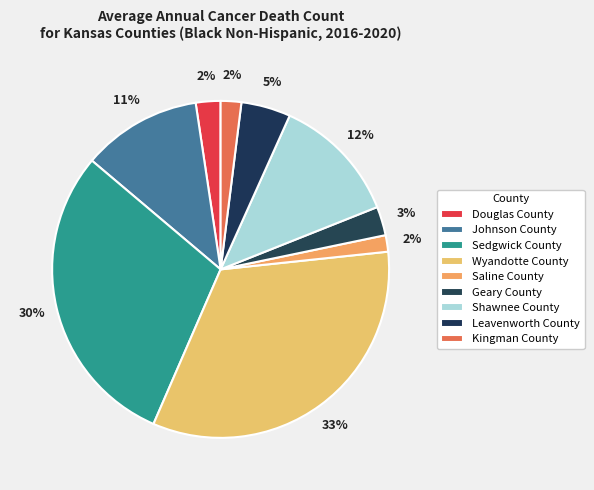

Count the number of slices in the pie.

9